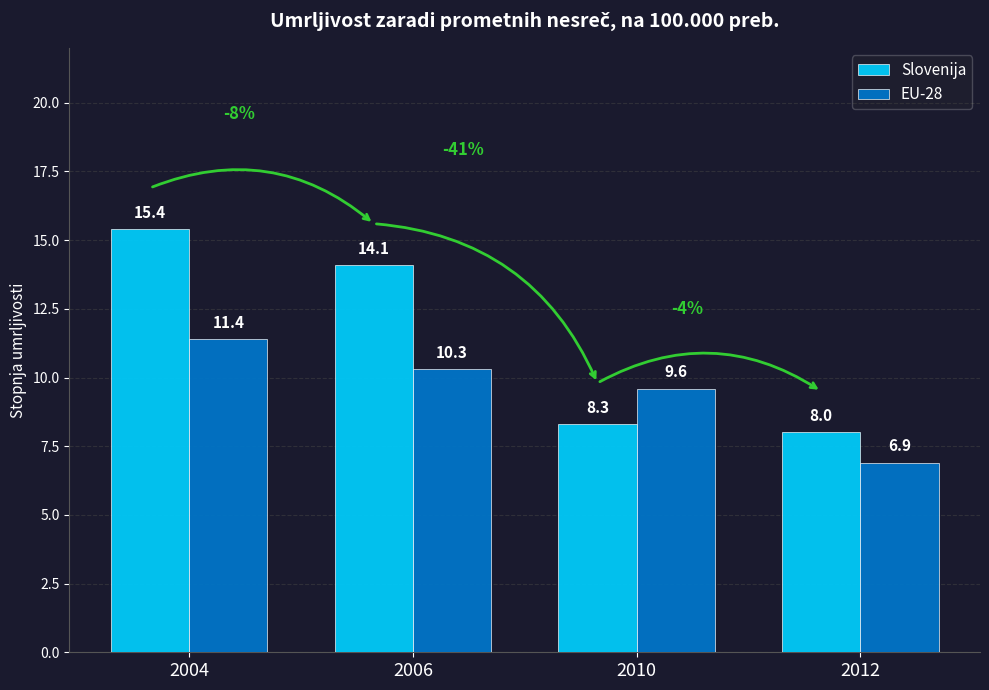

Reading left to right, what are all the values shown in this chart?

Slovenija: 15.4	14.1	8.3	8.0
EU-28: 11.4	10.3	9.6	6.9